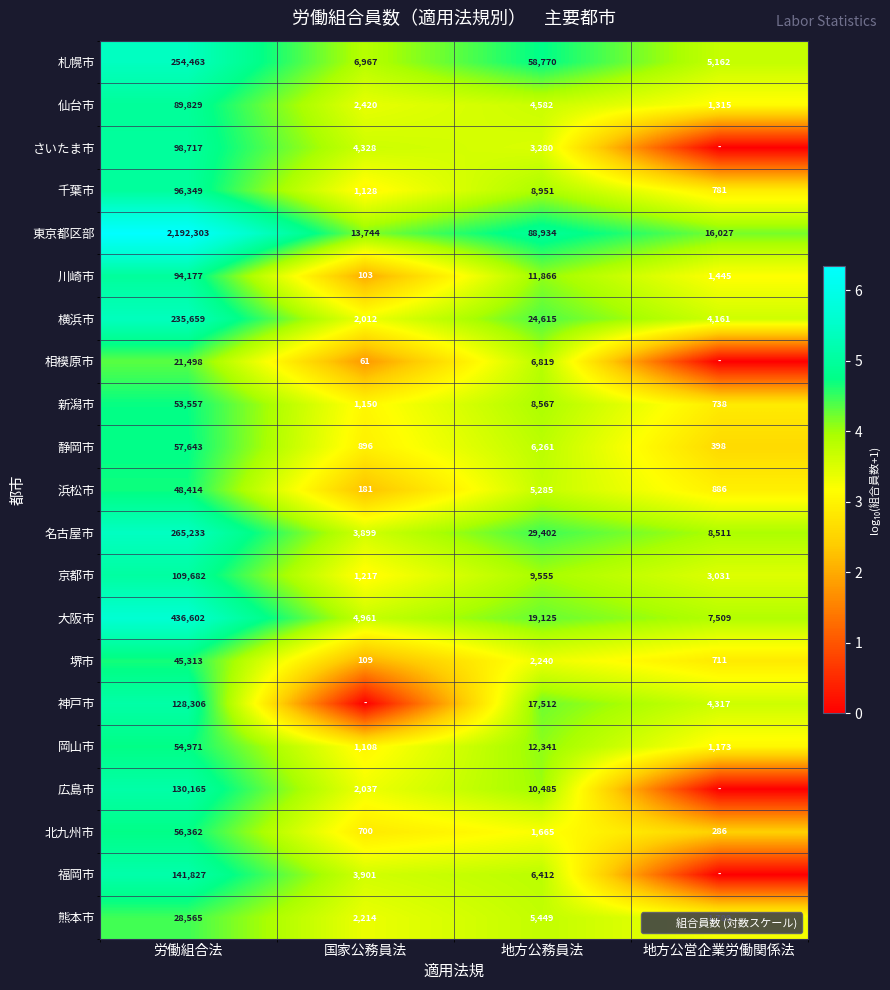

Which category has the lowest value in the 札幌市 series?

地方公営企業労働関係法